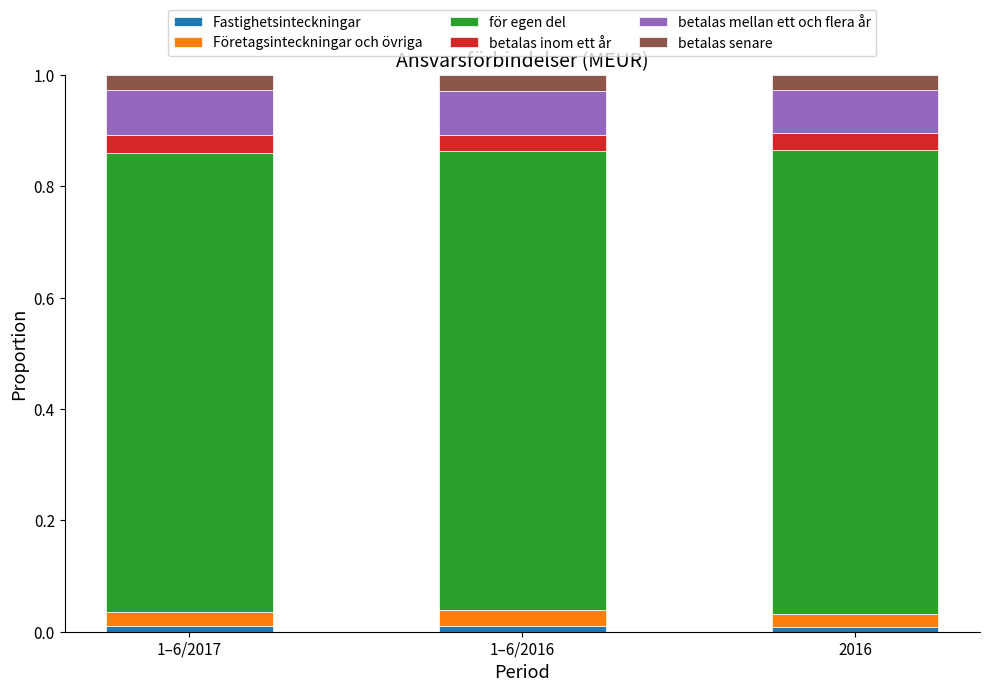

The Fastighetsinteckningar series shows 0.0 at 1–6/2016. True or false?

True